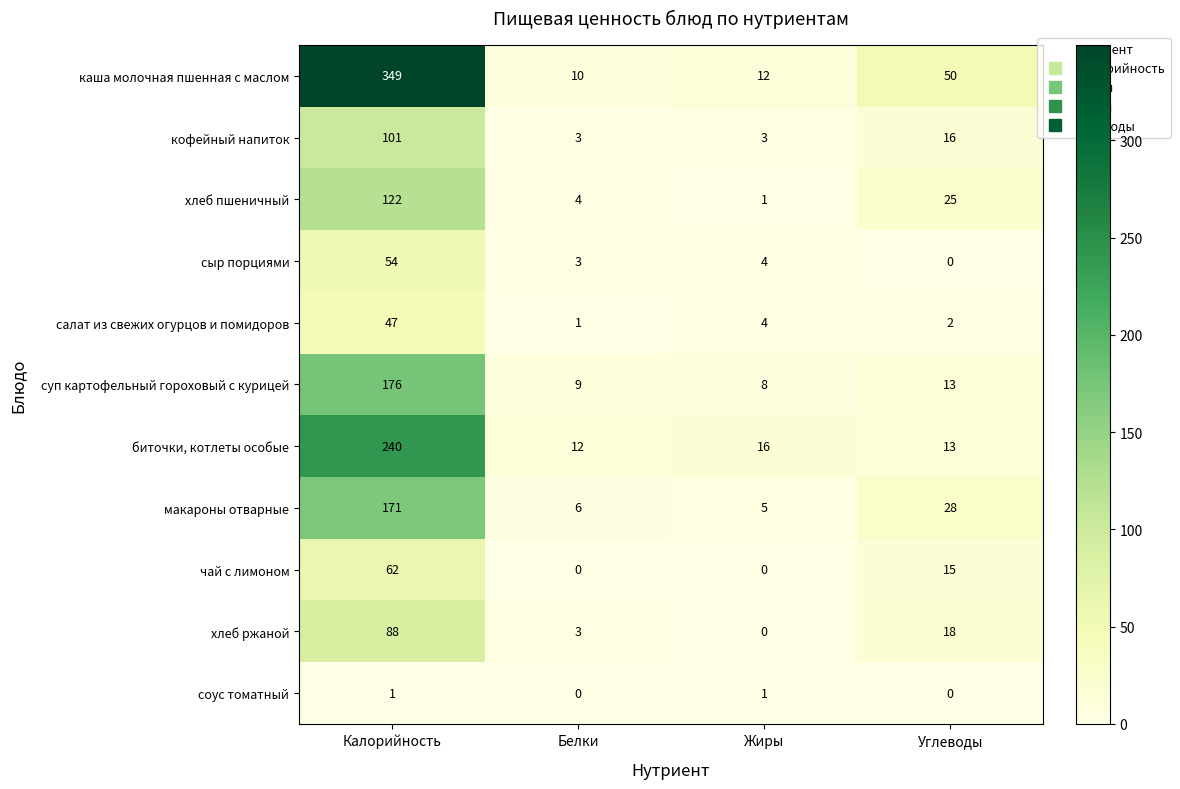

Between Калорийность and Углеводы, which series saw the biggest shift?

каша молочная пшенная с маслом